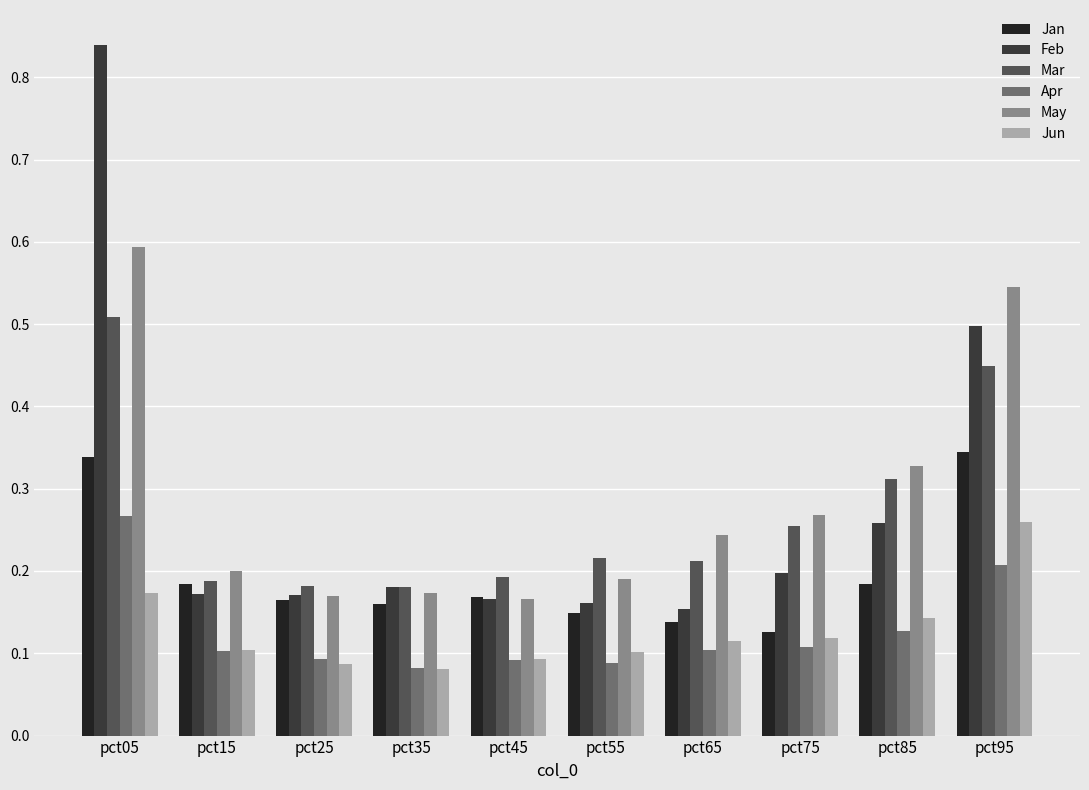

What are all the series names shown in the legend?

Jan, Feb, Mar, Apr, May, Jun